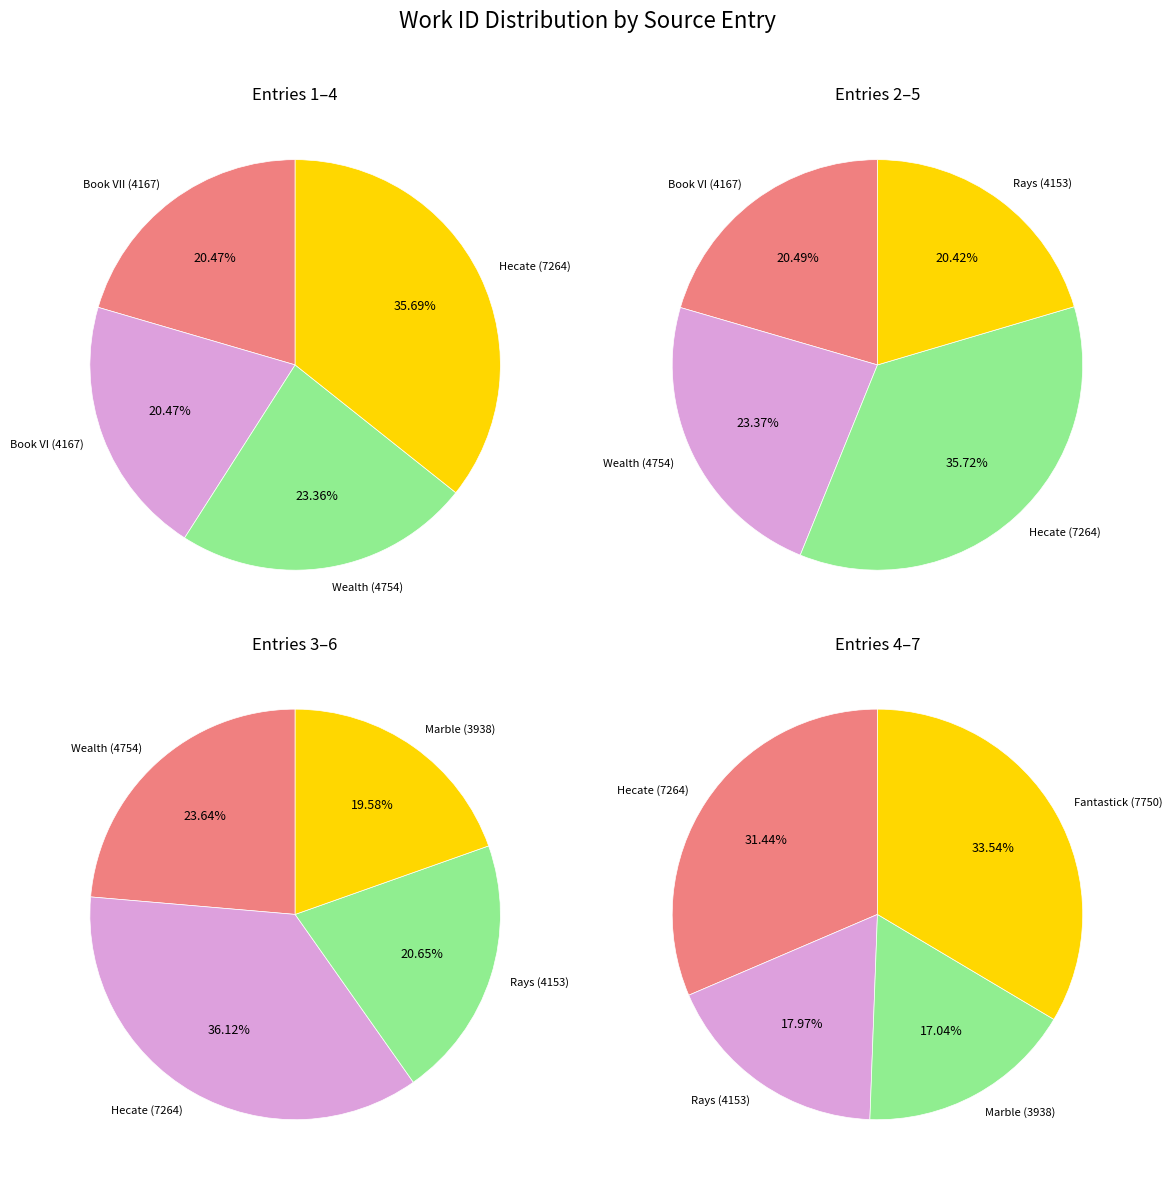

What is the smallest slice in the pie chart?

Marble (3938)